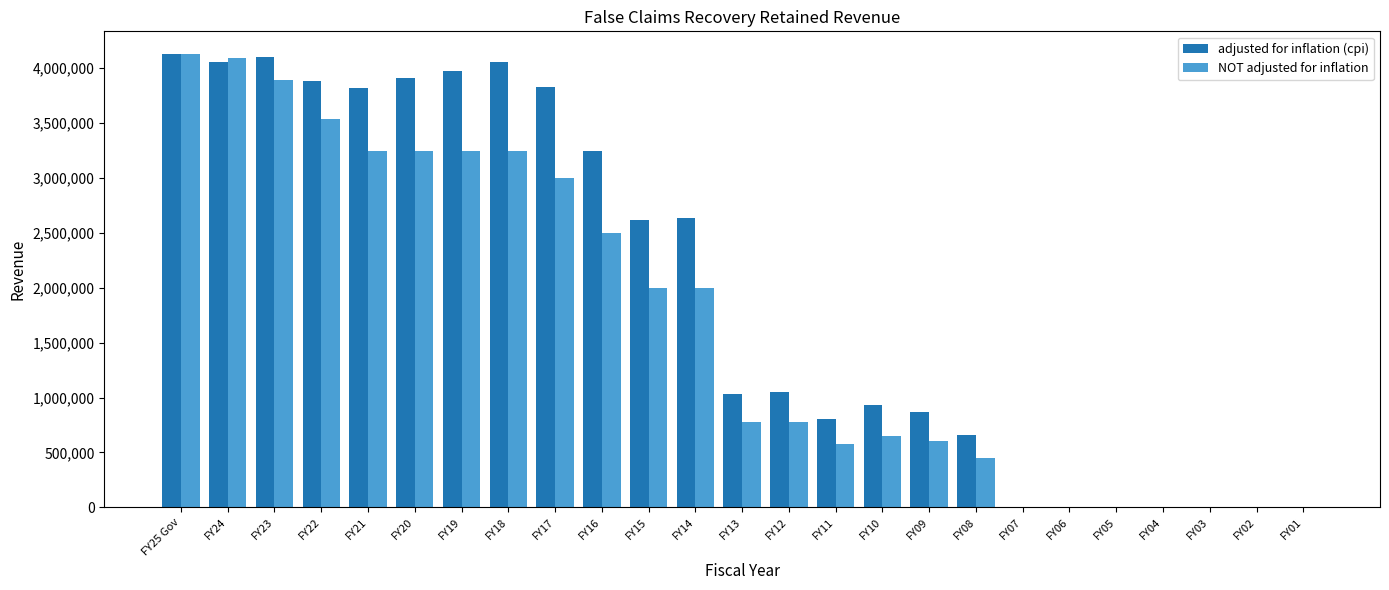

Is the value of NOT adjusted for inflation at FY17 greater than the value of adjusted for inflation (cpi) at FY18?

No